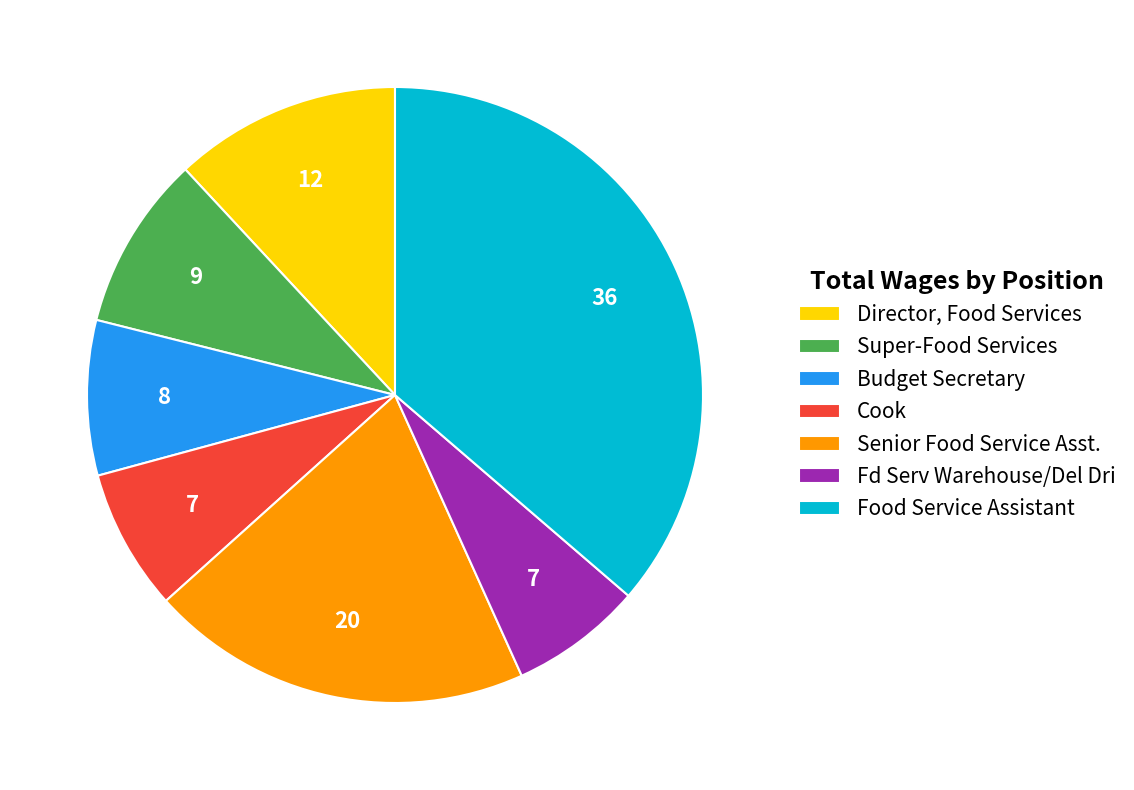

Is there any slice that represents more than half of the pie?

No